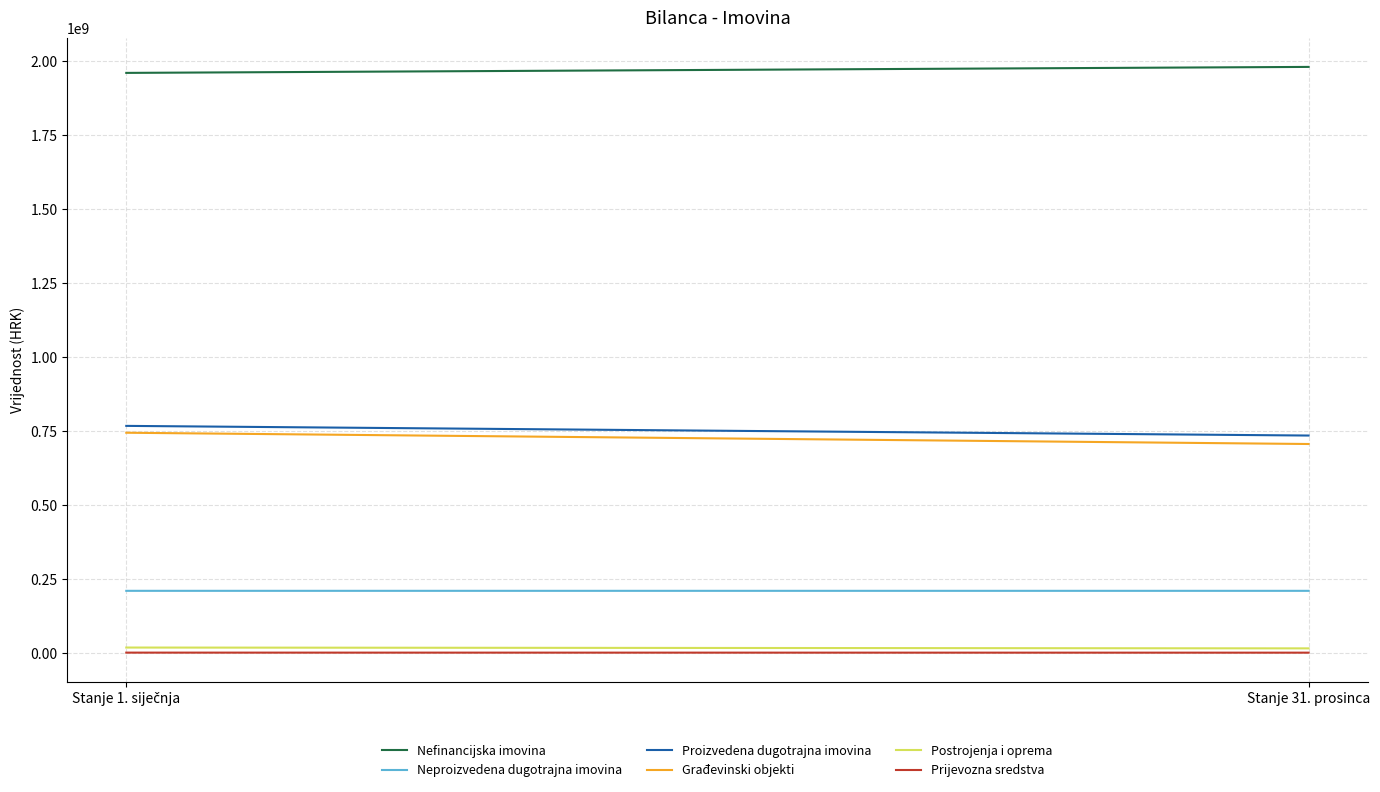

Which series has the widest spread of values?

Građevinski objekti